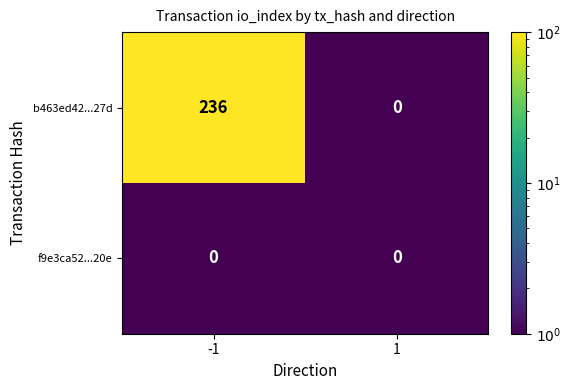

Reading left to right, extract all data points from this chart.

b463ed42...27d: 236	0
f9e3ca52...20e: 0	0